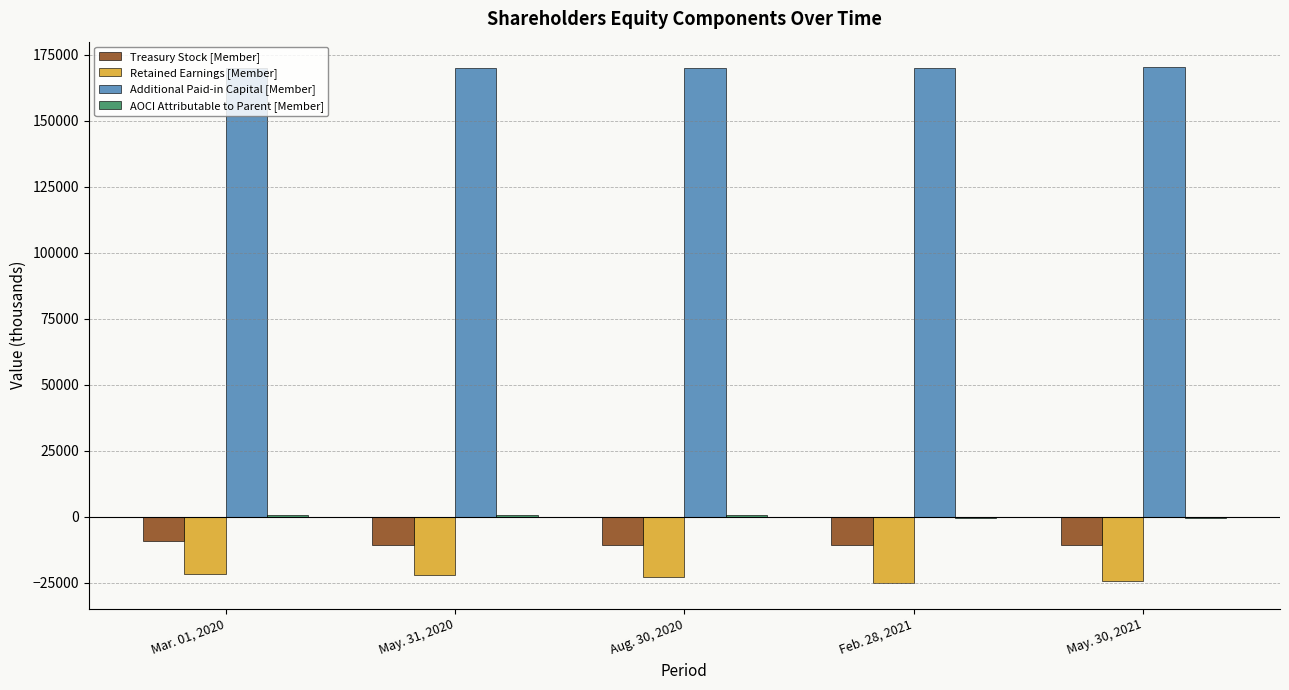

What is the maximum value for Additional Paid-in Capital [Member]?

170102